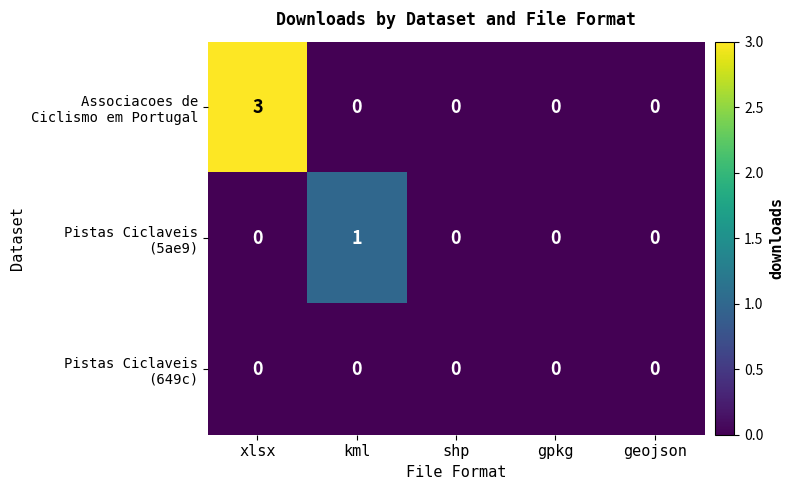

At which category is the sum across all series the highest?

xlsx